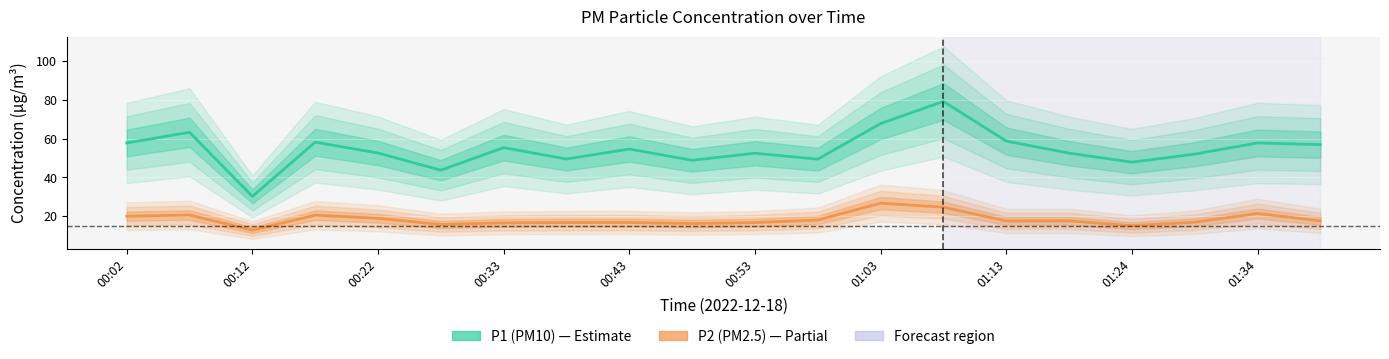

Does the chart display data point markers on the line(s)?

No